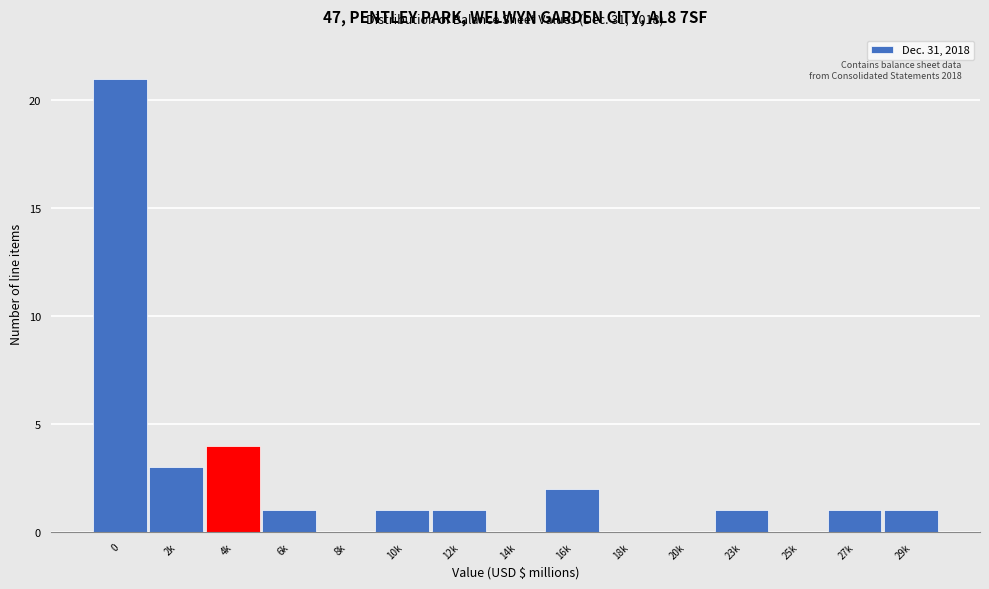

Reading right to left, extract all data points from this chart.

29k=1	27k=1	25k=0	23k=1	20k=0	18k=0	16k=2	14k=0	12k=1	10k=1	8k=0	6k=1	4k=4	2k=3	0=21